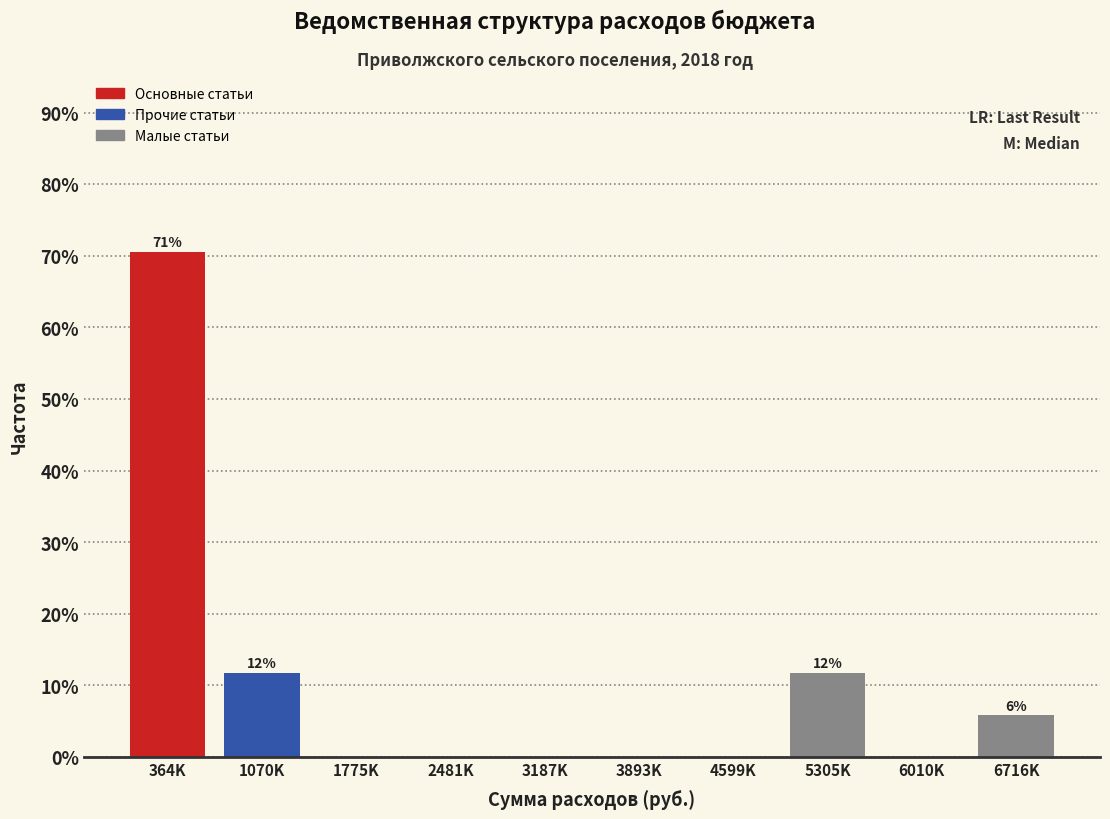

Reading left to right, extract all data points from this chart.

364K=70.6	1070K=11.8	1775K=0.0	2481K=0.0	3187K=0.0	3893K=0.0	4599K=0.0	5305K=11.8	6010K=0.0	6716K=5.9